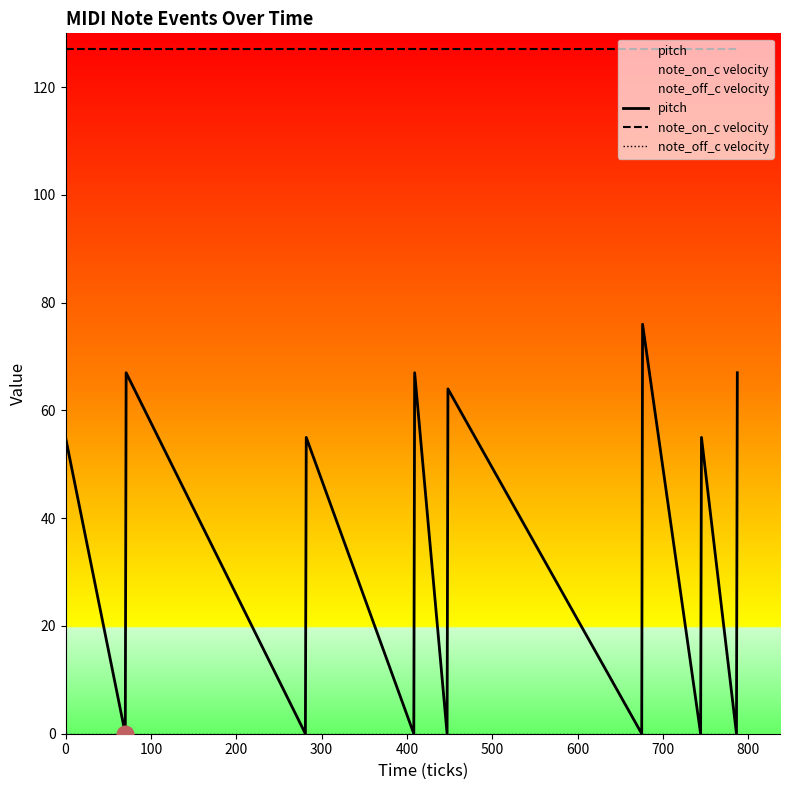

List the series in order of their peak value, lowest first.

note_off_c velocity, pitch, note_on_c velocity